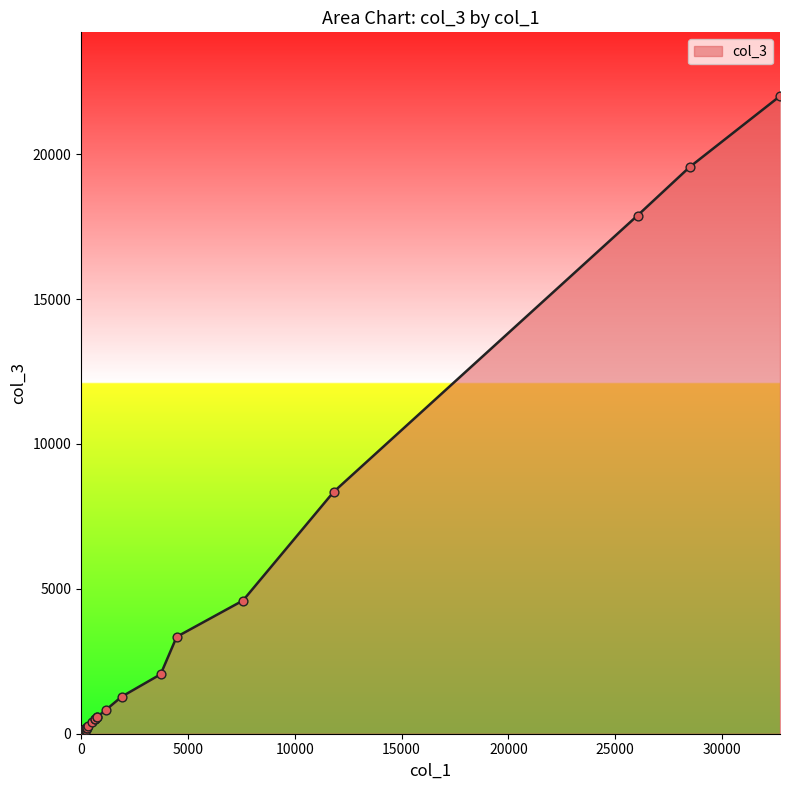

Which has a higher value, 3726 or 0?

3726